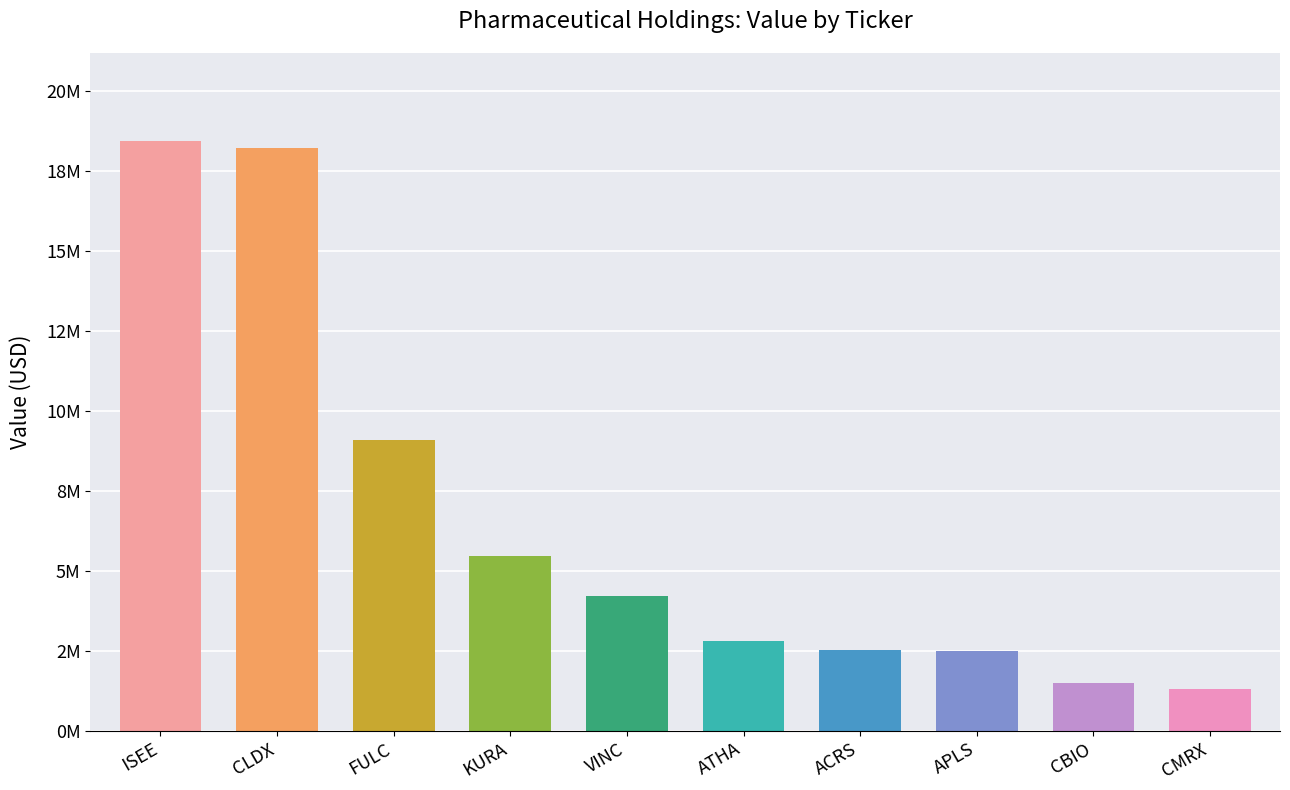

What is the ratio of the value at APLS to the value at FULC?

0.3